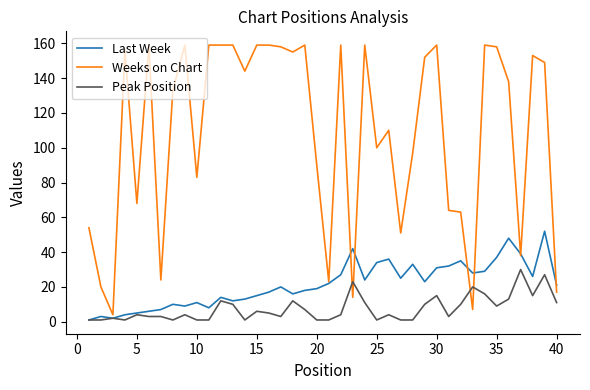

How many lines are shown in the chart?

3